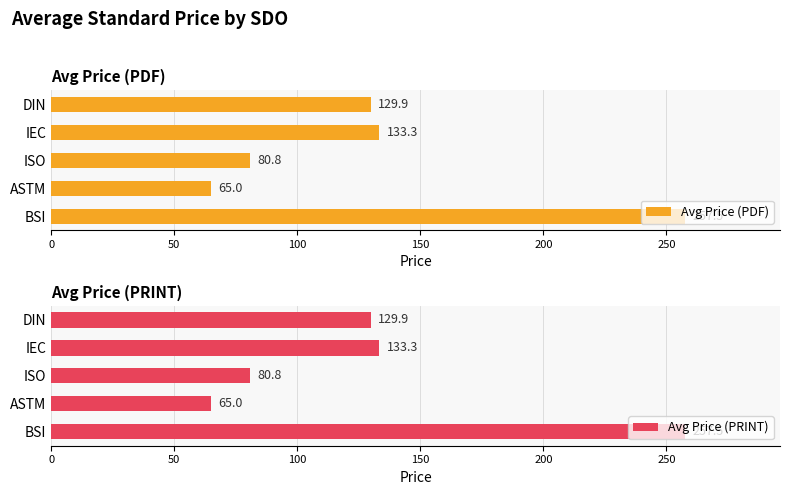

List the labels in order of Avg Price (PDF) value, smallest first.

ASTM, ISO, DIN, IEC, BSI